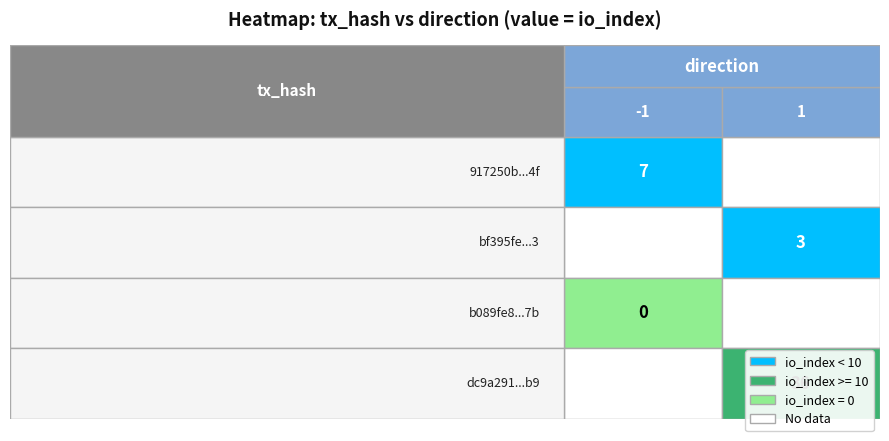

Reading right to left, list all the values displayed in this chart.

917250b85479e1a2f032717834b0a6aafae4d4f: io_index=7	direction=-1
bf395fee4678f92190d2d556b1a2457d90722c3: io_index=3	direction=1
b089fe8d1f2ecf26cee991c286abd51fb8aa17b: io_index=0	direction=-1
dc9a291b10c034498b6405f8a9354b0b7989eb9: io_index=36	direction=1